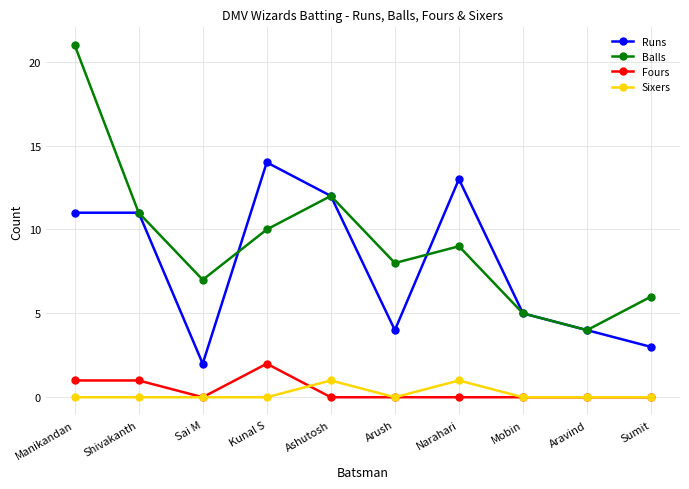

Which series changed the most between Manikandan and Kunal S?

Balls